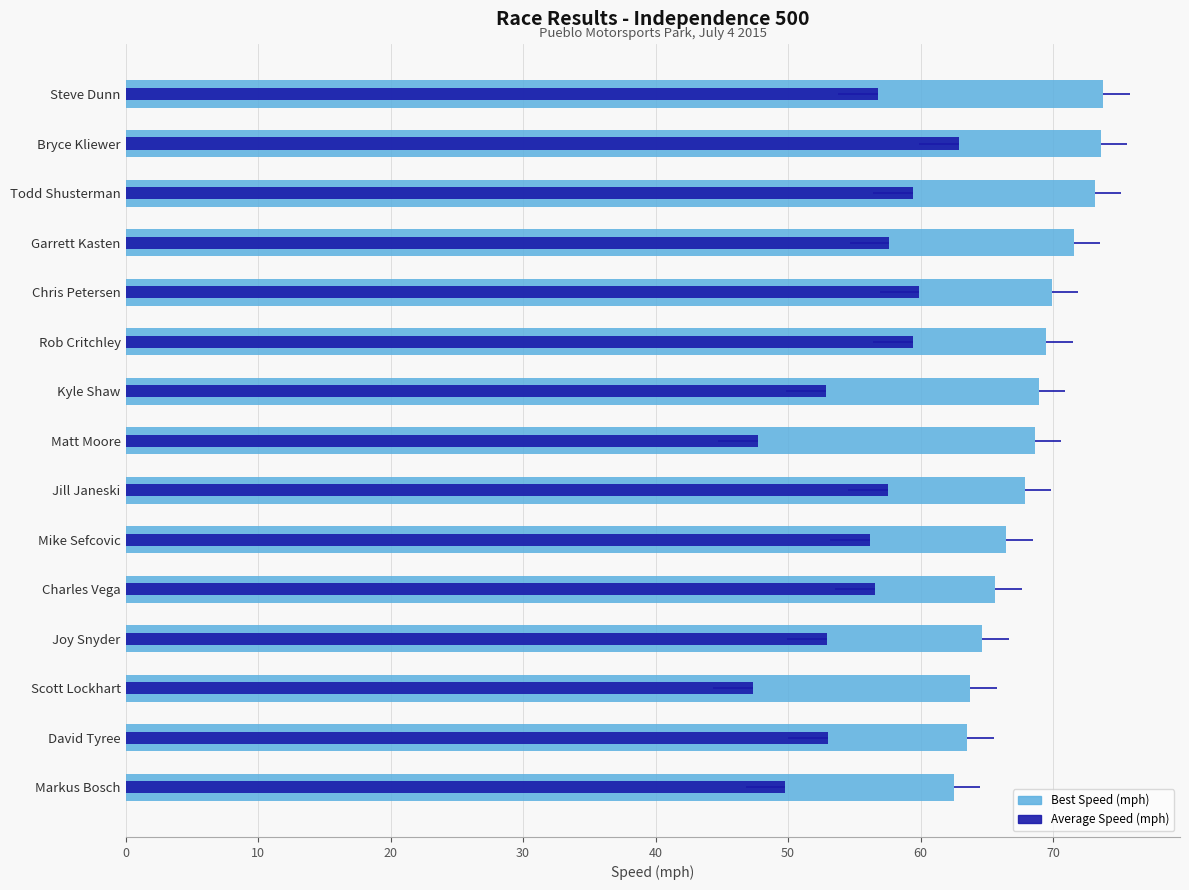

What is the difference between the second highest and second lowest values in the Average Speed (mph) series?

12.2